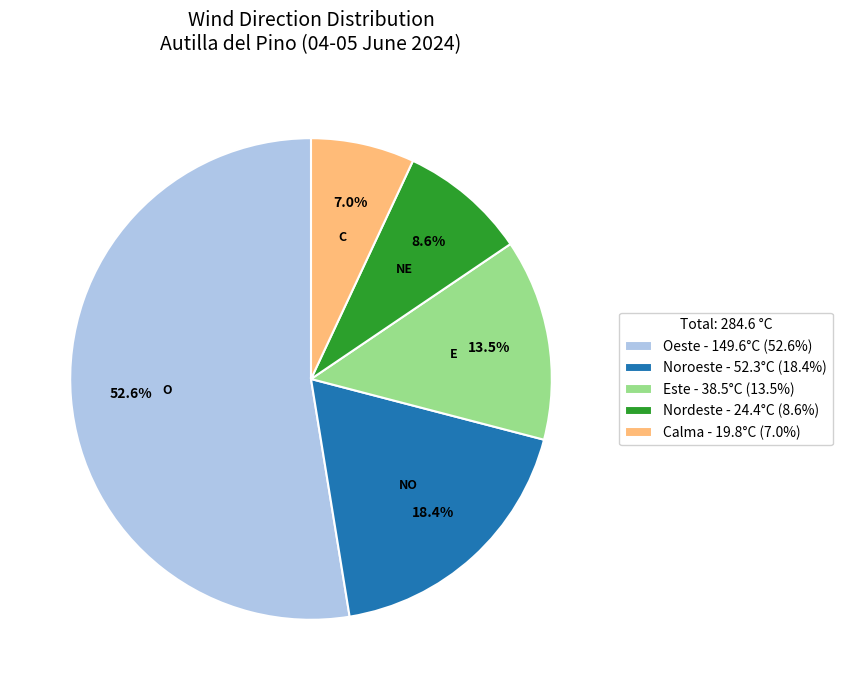

What is the total percentage of Oeste - 149.6°C (52.6%) and Noroeste - 52.3°C (18.4%)?

70.9%